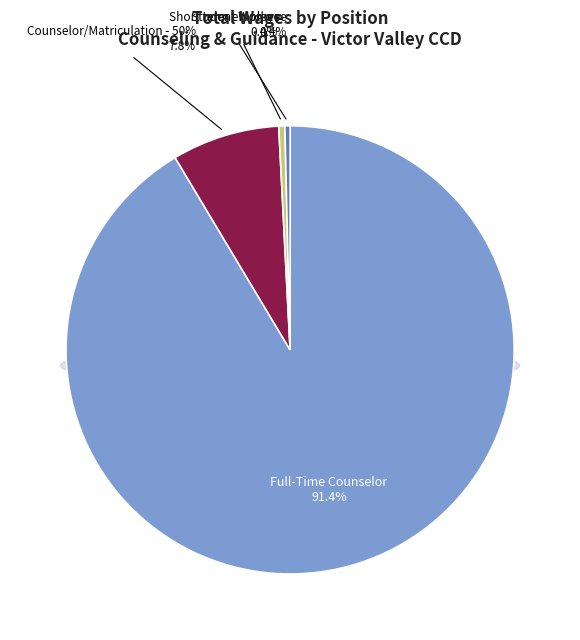

Rank the categories by value from highest to lowest.

Full-Time Counselor, Counselor/Matriculation - 50%, Student Worker, Short term employee